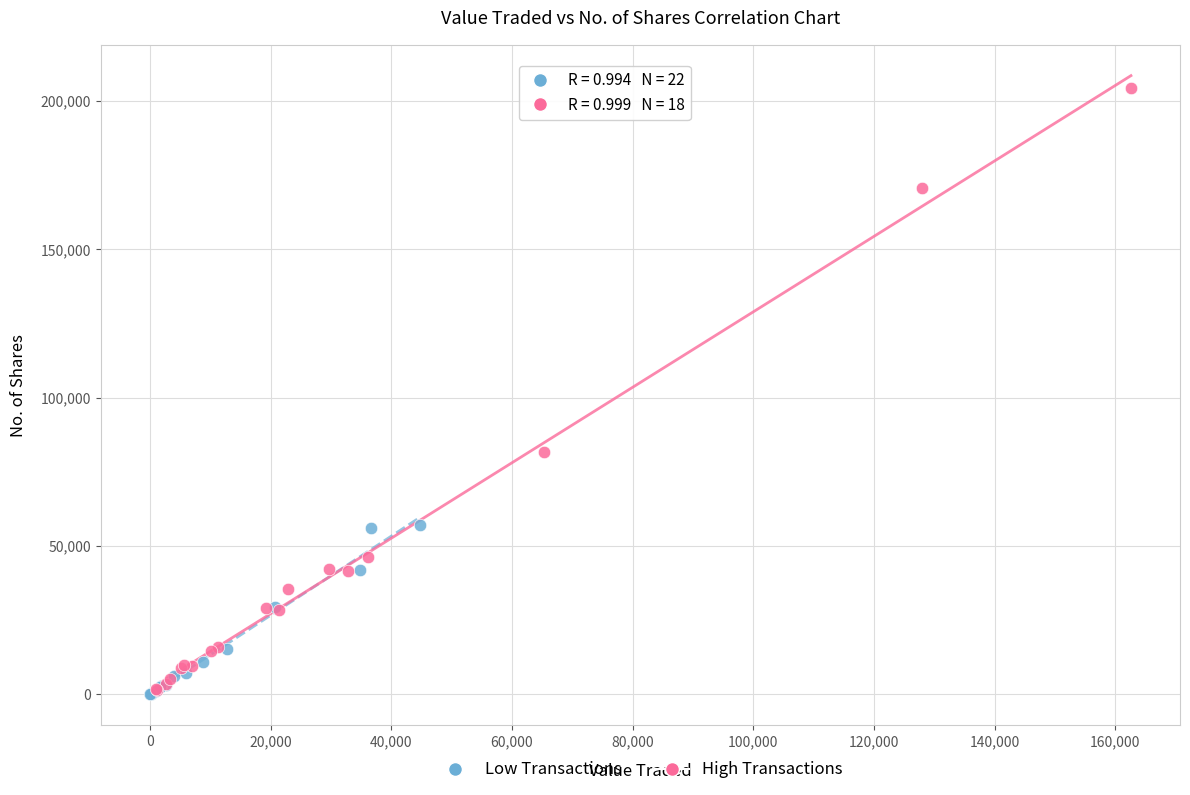

Which series reaches the maximum Y coordinate?

High Transactions